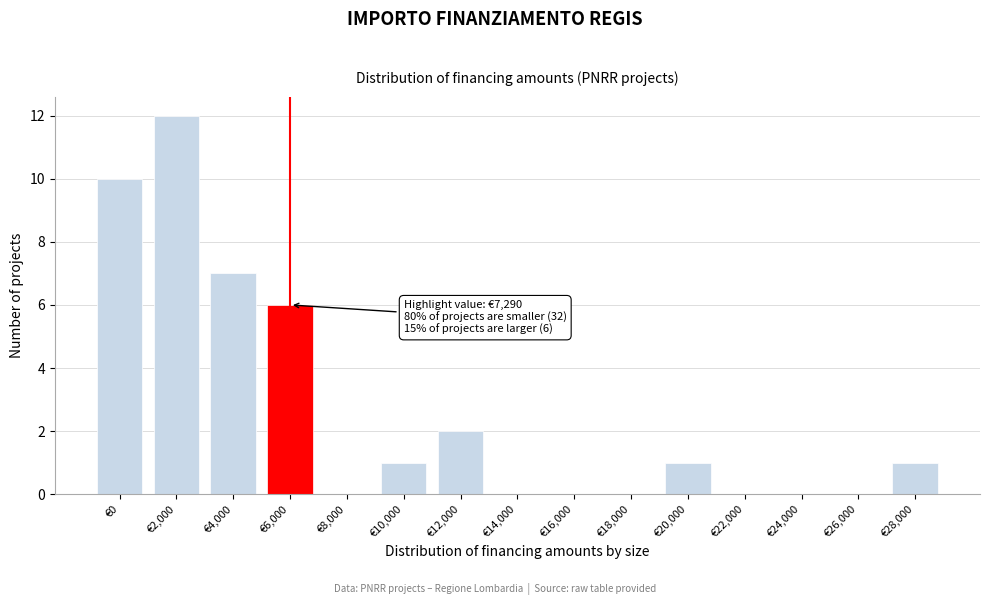

Reading right to left, transcribe all the data shown in this chart.

€28,000=1	€26,000=0	€24,000=0	€22,000=0	€20,000=1	€18,000=0	€16,000=0	€14,000=0	€12,000=2	€10,000=1	€8,000=0	€6,000=6	€4,000=7	€2,000=12	€0=10